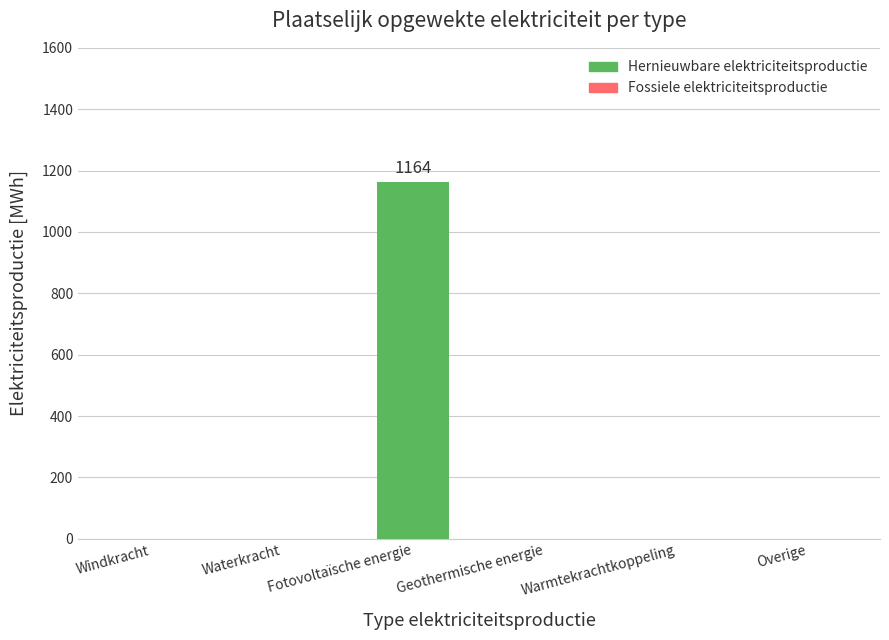

What is the sum of all values?

1164.1